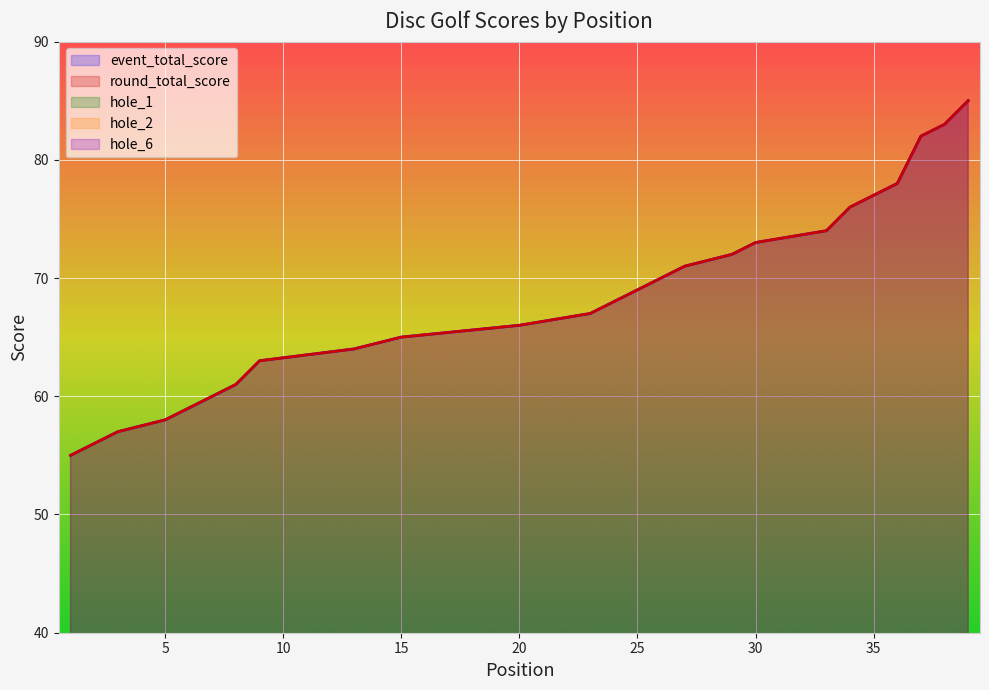

What is the difference between the hole_1 values at 15 and 2?

1